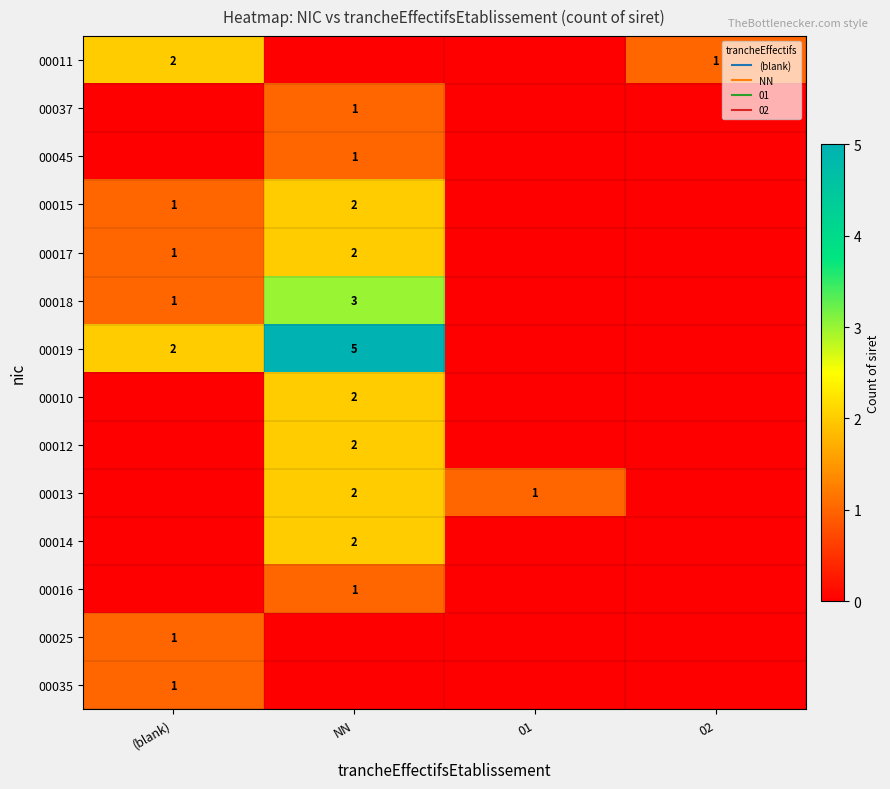

Rank the categories by 00025 value from lowest to highest.

NN, 01, 02, (blank)